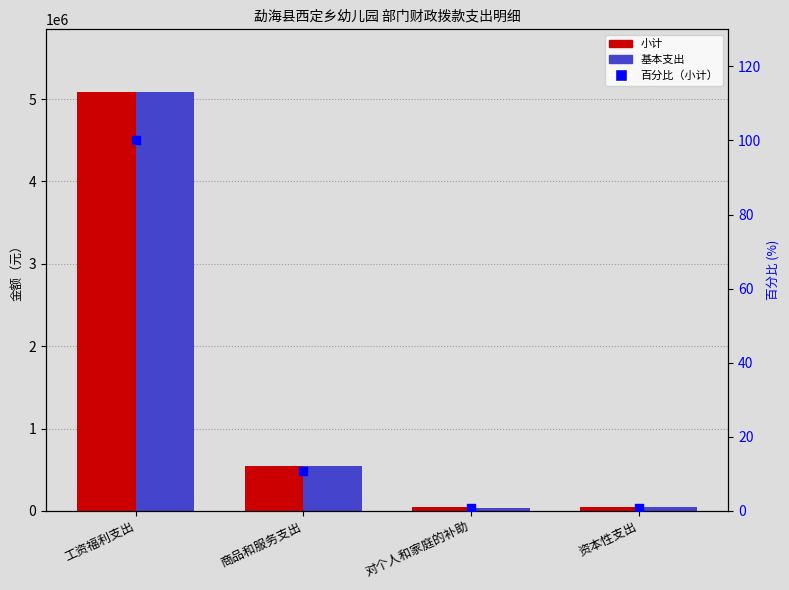

Which series contains the lowest Y value?

百分比（小计）